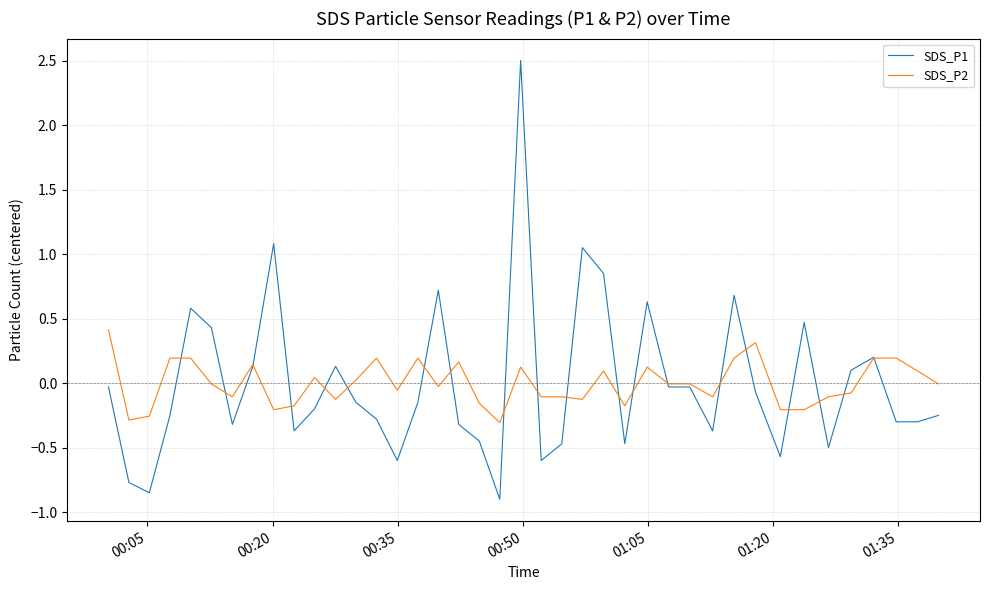

What are all the series names shown in the legend?

SDS_P1, SDS_P2